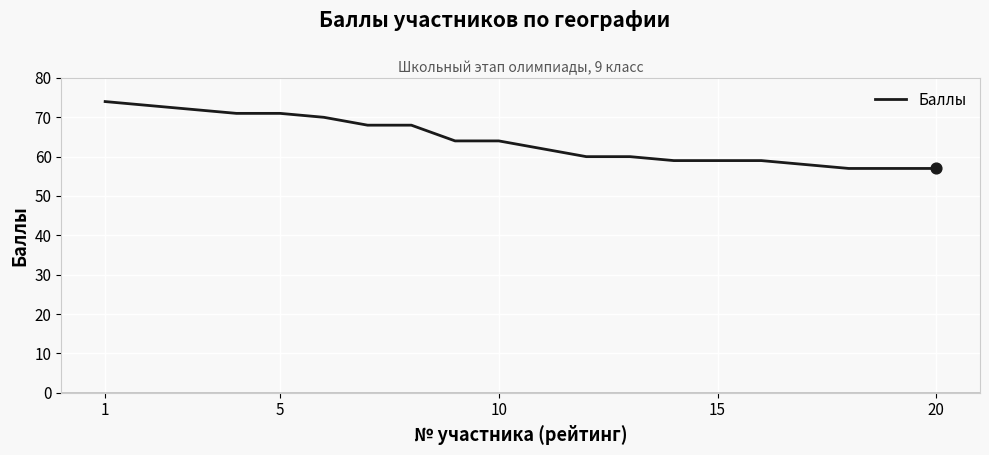

What is the smallest value displayed?

57